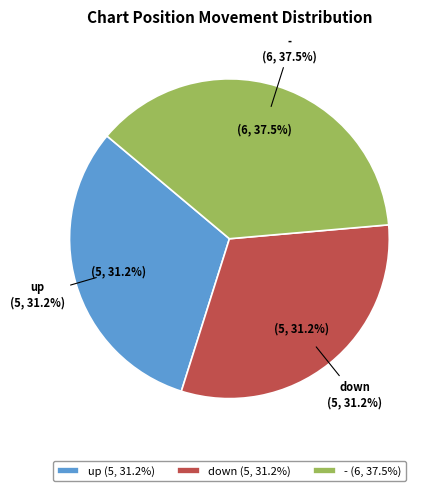

Rank the categories by value from highest to lowest.

-, down, up